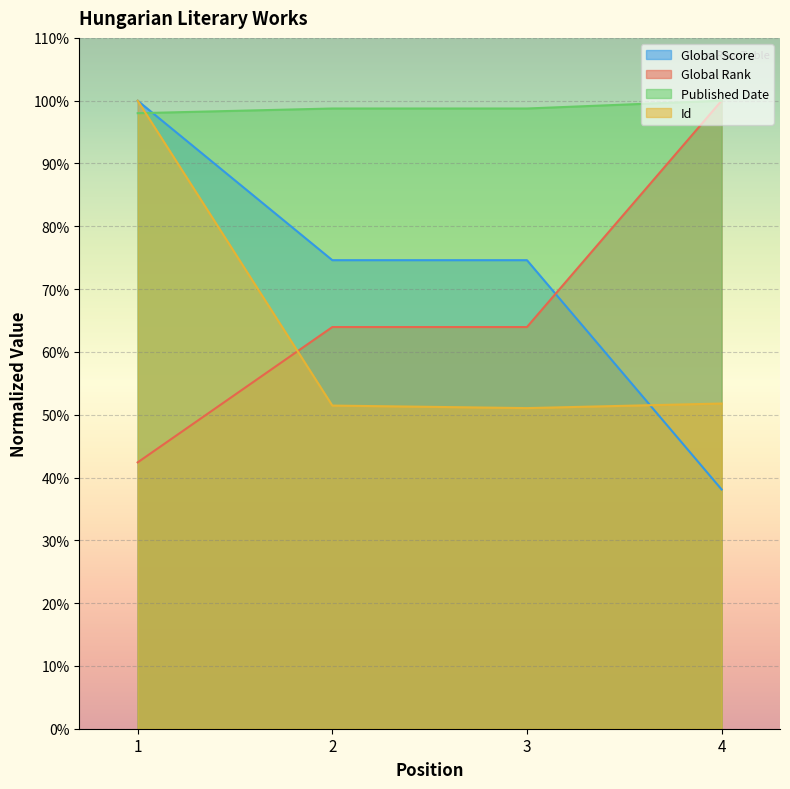

Which series has the widest spread of values?

Global Score